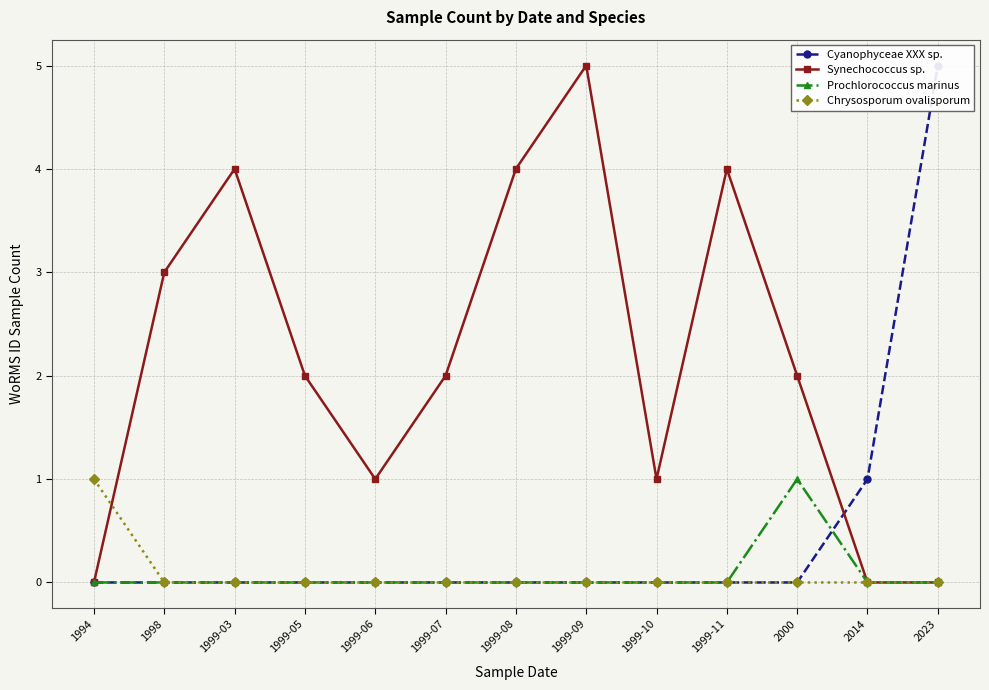

What is the highest value of the Synechococcus sp. series?

5